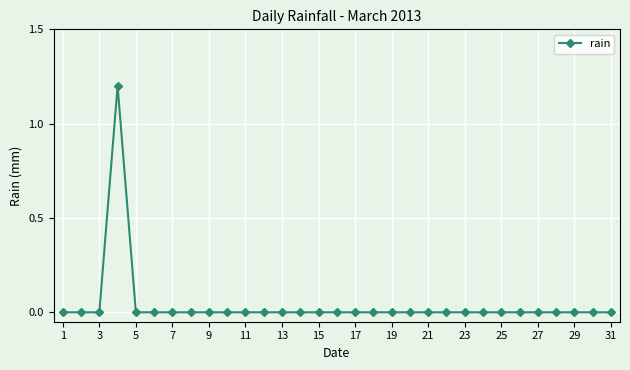

How many lines are shown in the chart?

1